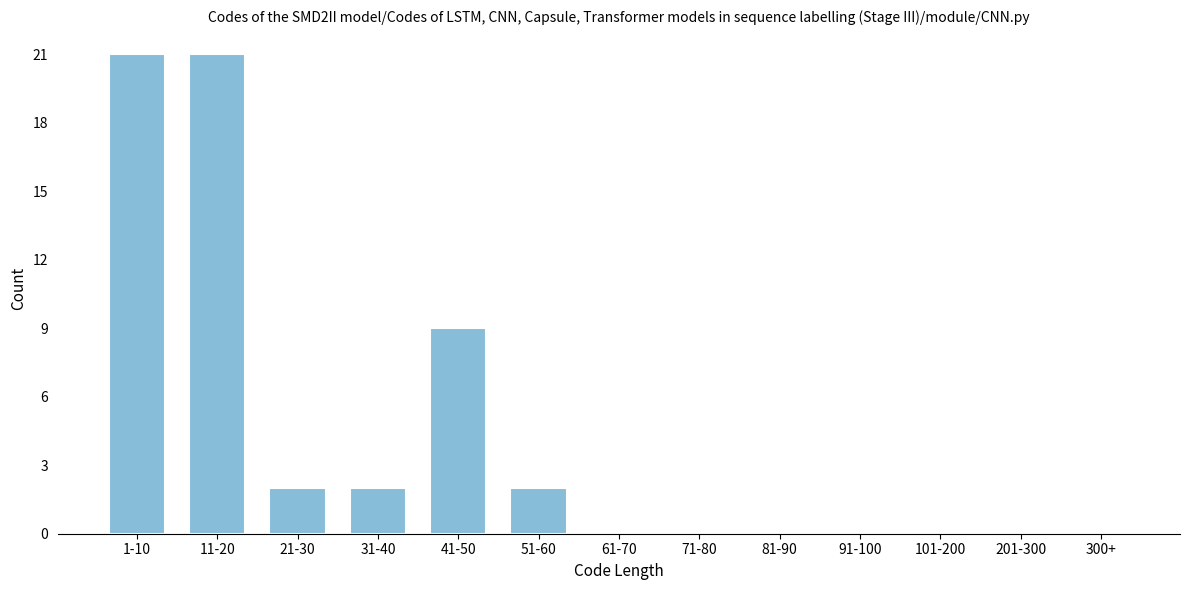

Reading right to left, list all the values displayed in this chart.

300+=0	201-300=0	101-200=0	91-100=0	81-90=0	71-80=0	61-70=0	51-60=2	41-50=9	31-40=2	21-30=2	11-20=21	1-10=21